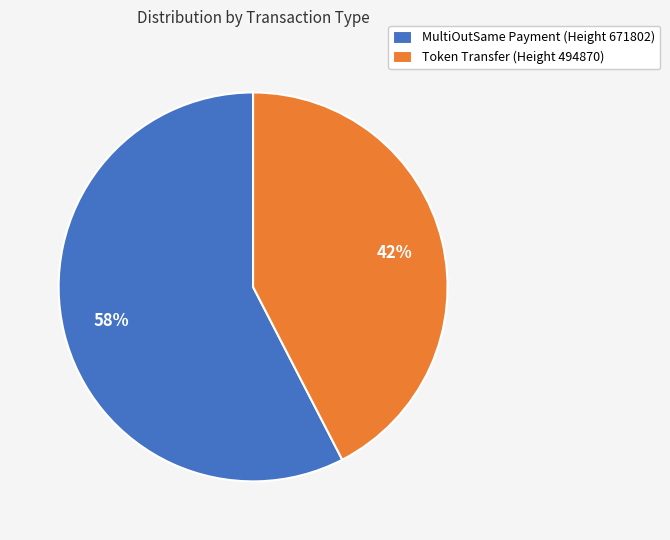

True or false: MultiOutSame Payment (Height 671802) accounts for 58% of the total.

True